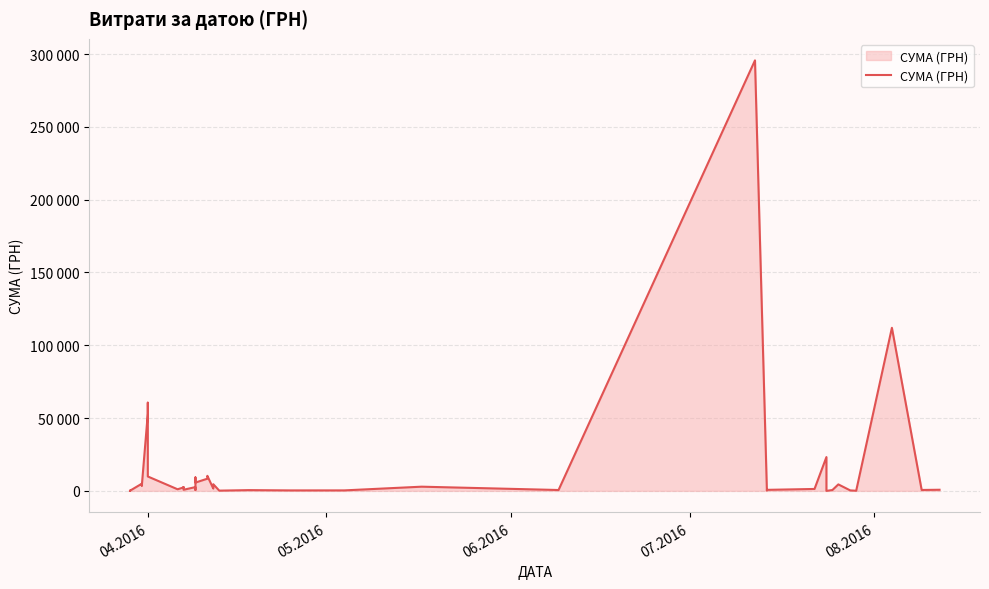

Does the chart display data point markers on the line(s)?

No